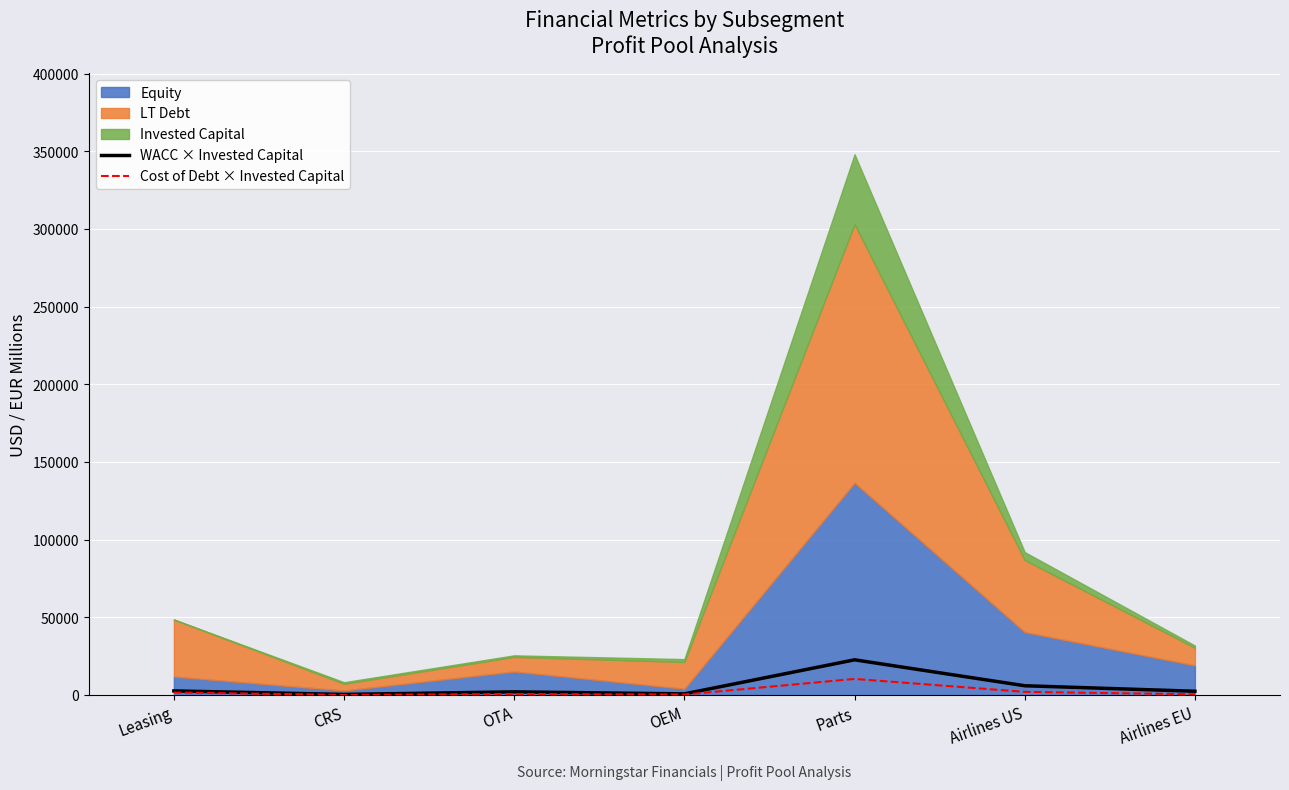

What is the maximum value for Cost of Debt × Invested Capital?

10441.3